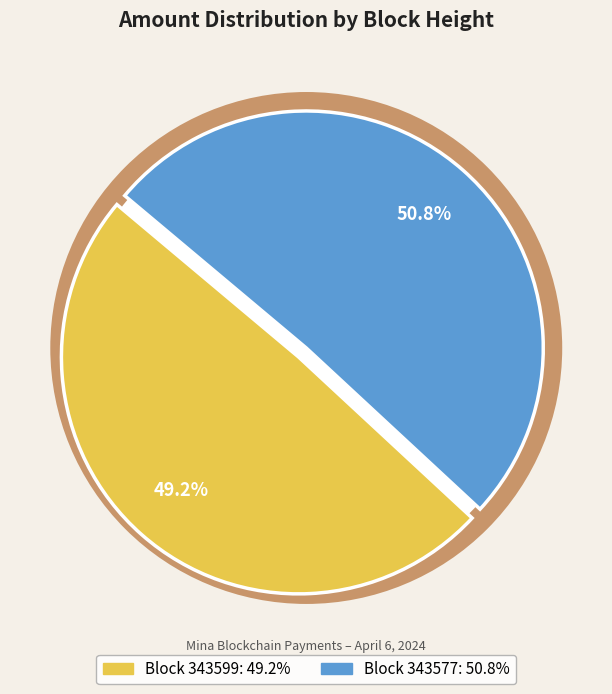

Combined, do 343577 and 343599 account for over 50%?

Yes